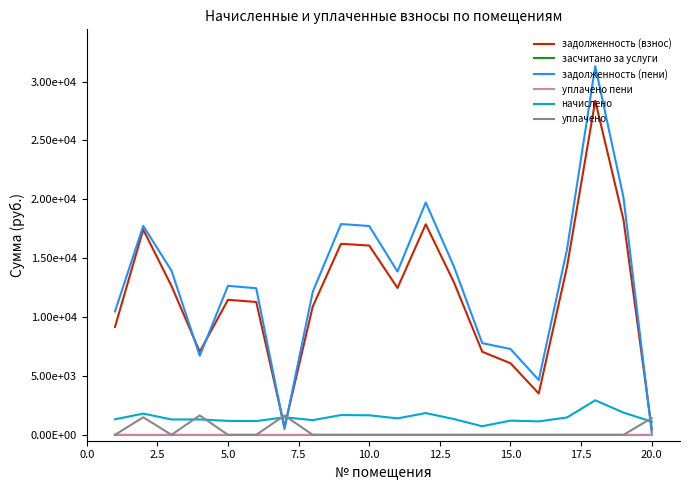

What are all the series names shown in the legend?

задолженность (взнос), засчитано за услуги, задолженность (пени), уплачено пени, начислено, уплачено